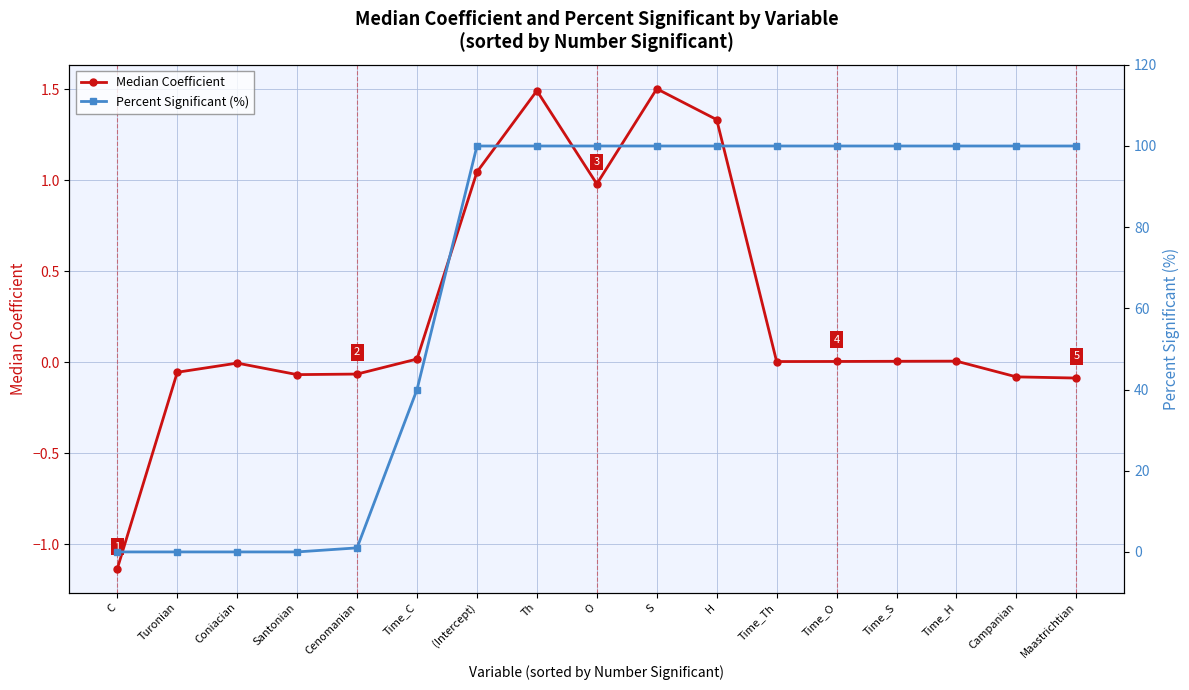

Does the chart have visible grid lines?

Yes